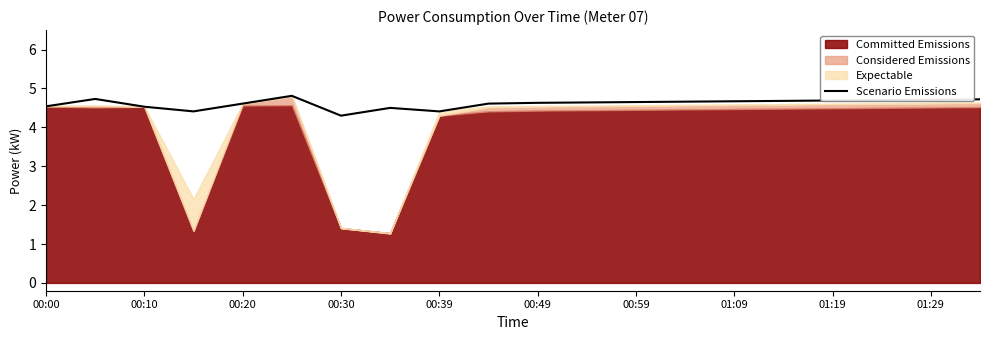

The Scenario Emissions series shows 6.3 at 00:20. True or false?

False